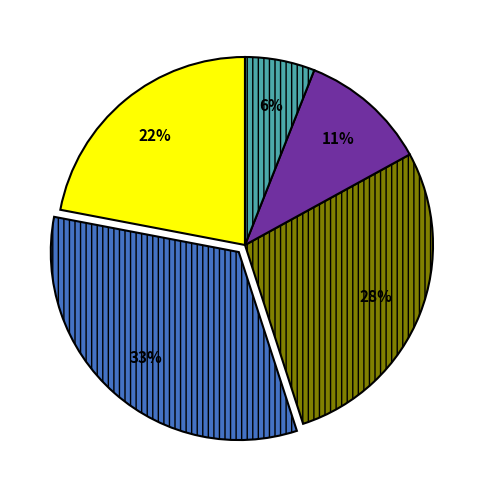

To the nearest percent, what is the average slice percentage?

20%